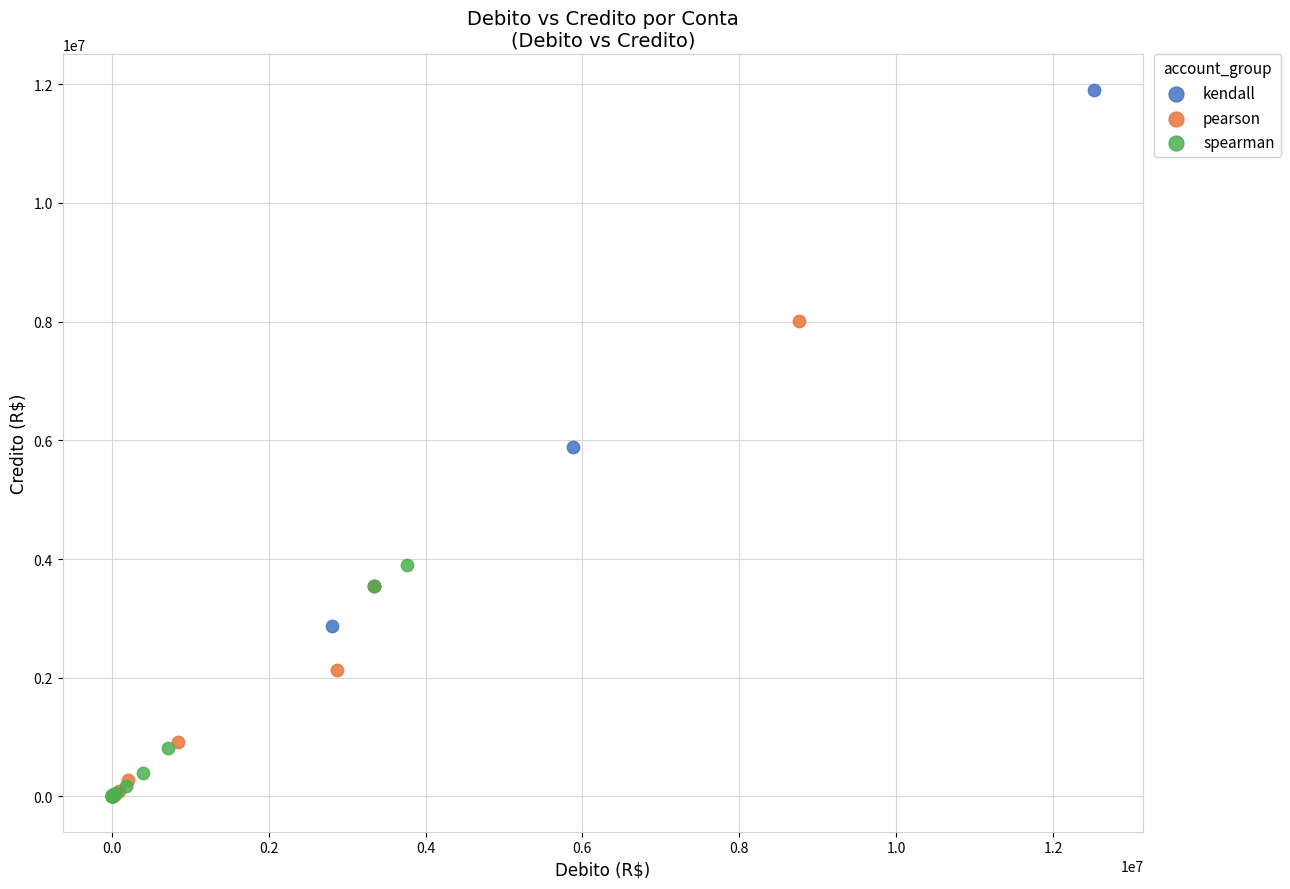

Which series has the largest Y range (max minus min)?

kendall